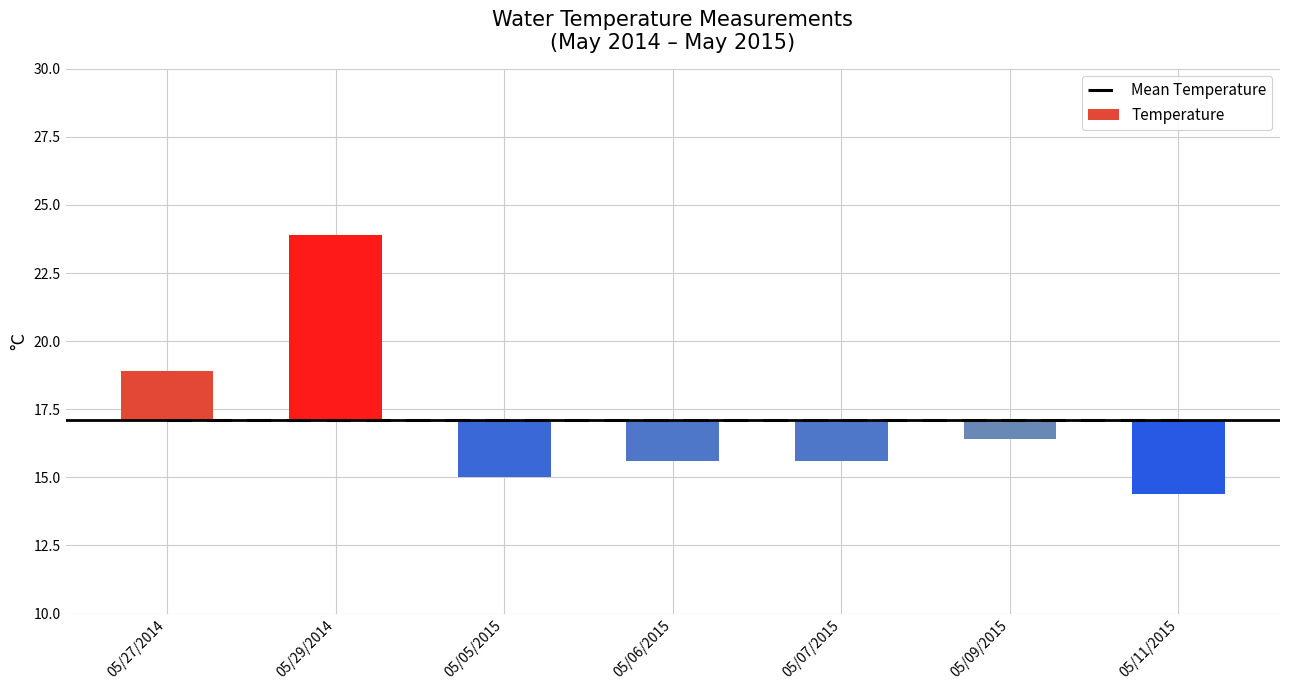

At how many categories does at least one series exceed 10?

7